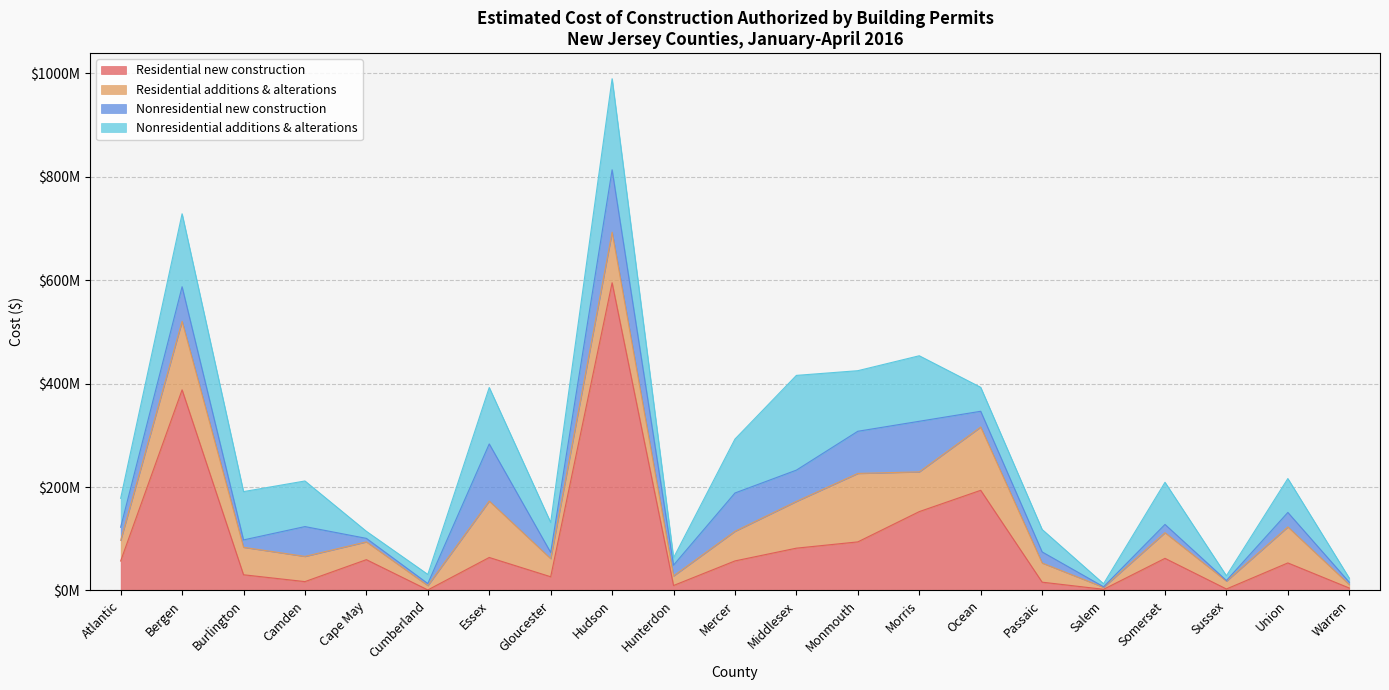

In Nonresidential additions & alterations, how many points are lower than both neighbors (excluding endpoints)?

6